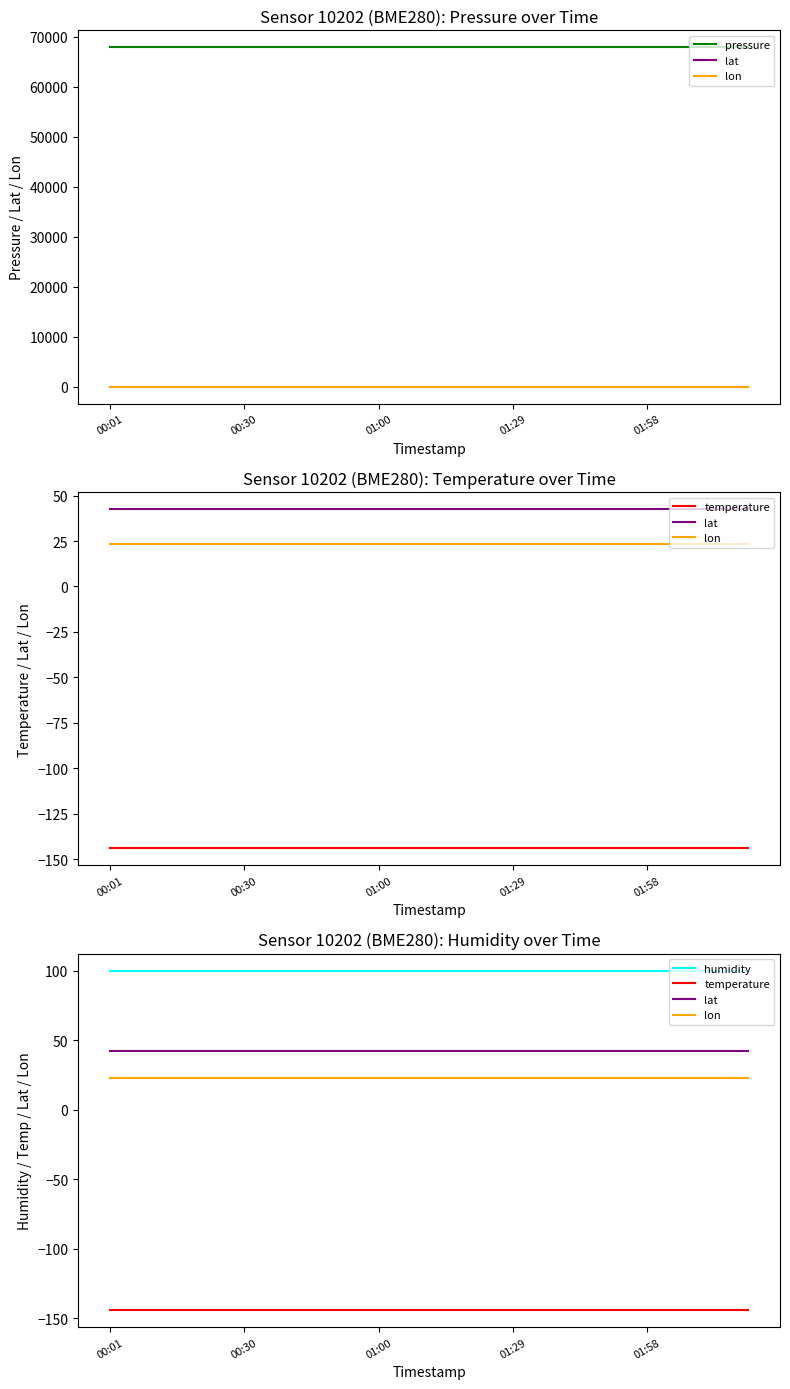

How many series are shown in this chart?

5